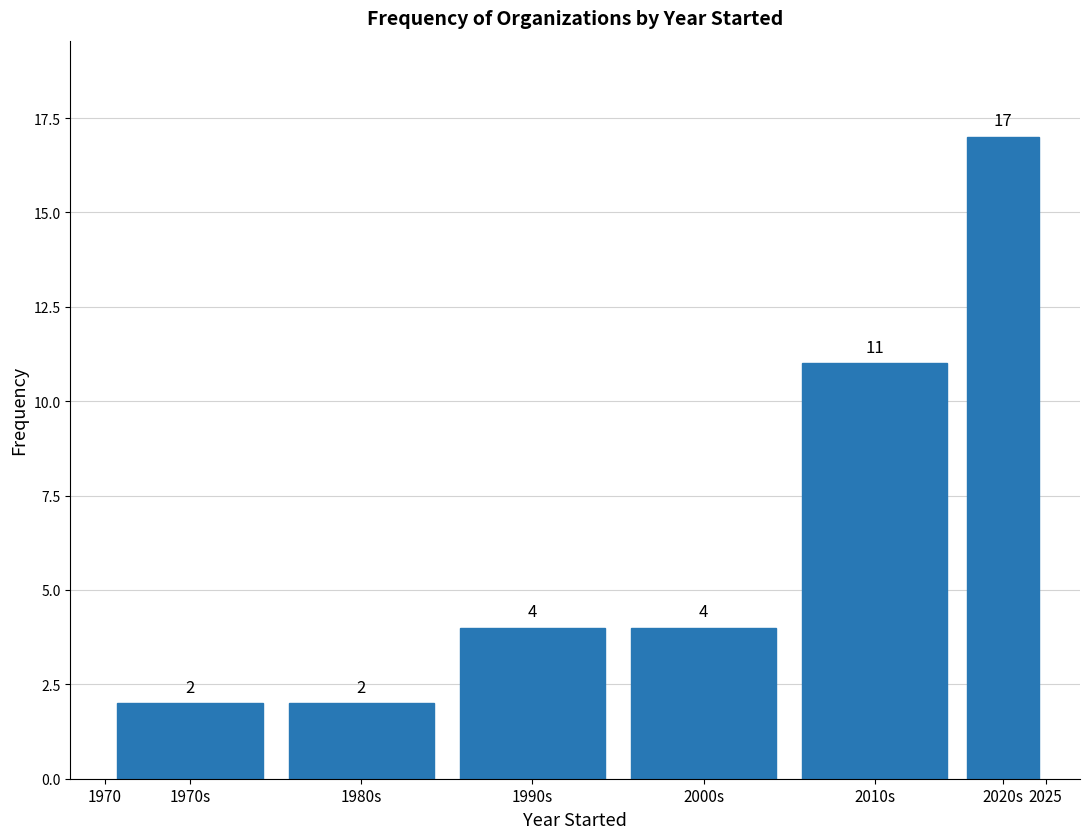

Reading right to left, transcribe all the data shown in this chart.

17	11	4	4	2	2